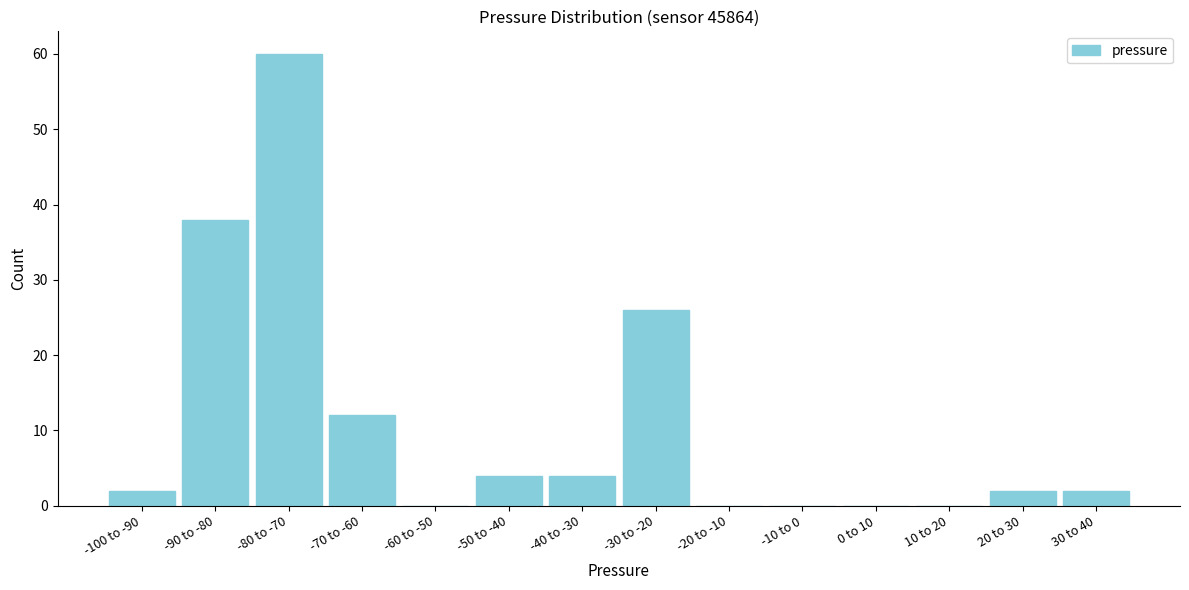

Reading left to right, what are all the values shown in this chart?

-100 to -90=2	-90 to -80=38	-80 to -70=60	-70 to -60=12	-60 to -50=0	-50 to -40=4	-40 to -30=4	-30 to -20=26	-20 to -10=0	-10 to 0=0	0 to 10=0	10 to 20=0	20 to 30=2	30 to 40=2